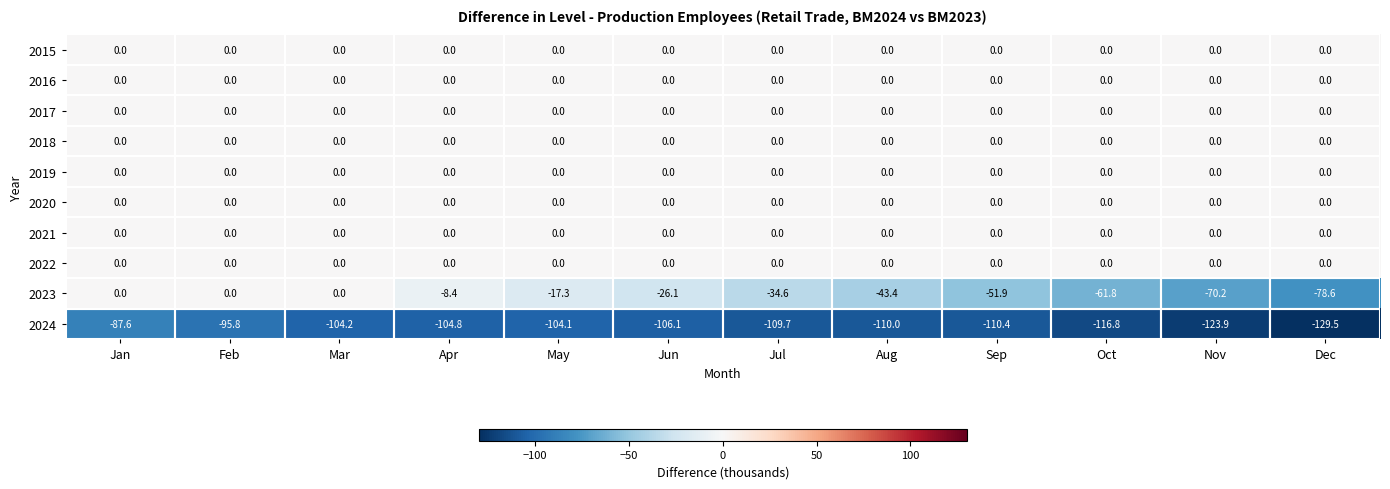

Where is 2024 nearest to the value -108?

Jul